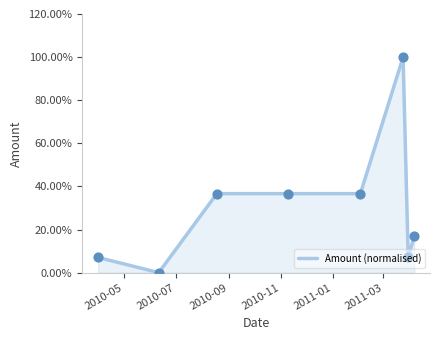

What is the difference between the maximum and minimum values?

100.0